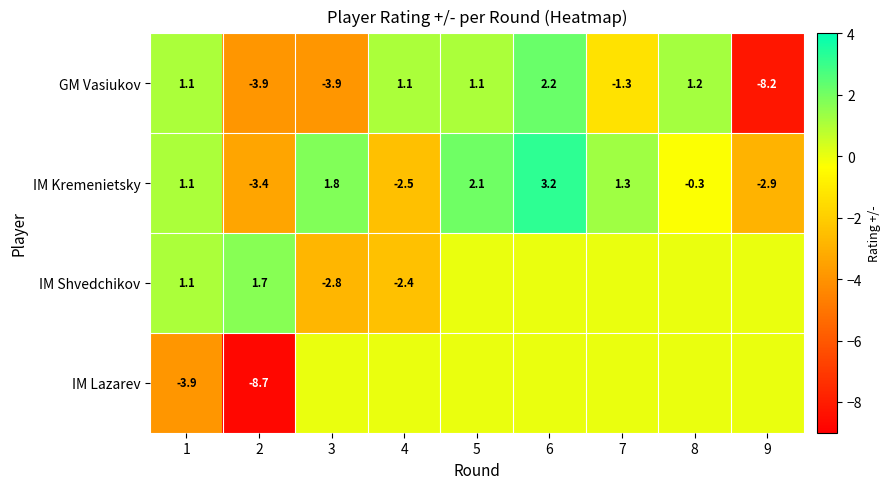

What is the maximum value for IM Kremenietsky?

3.2